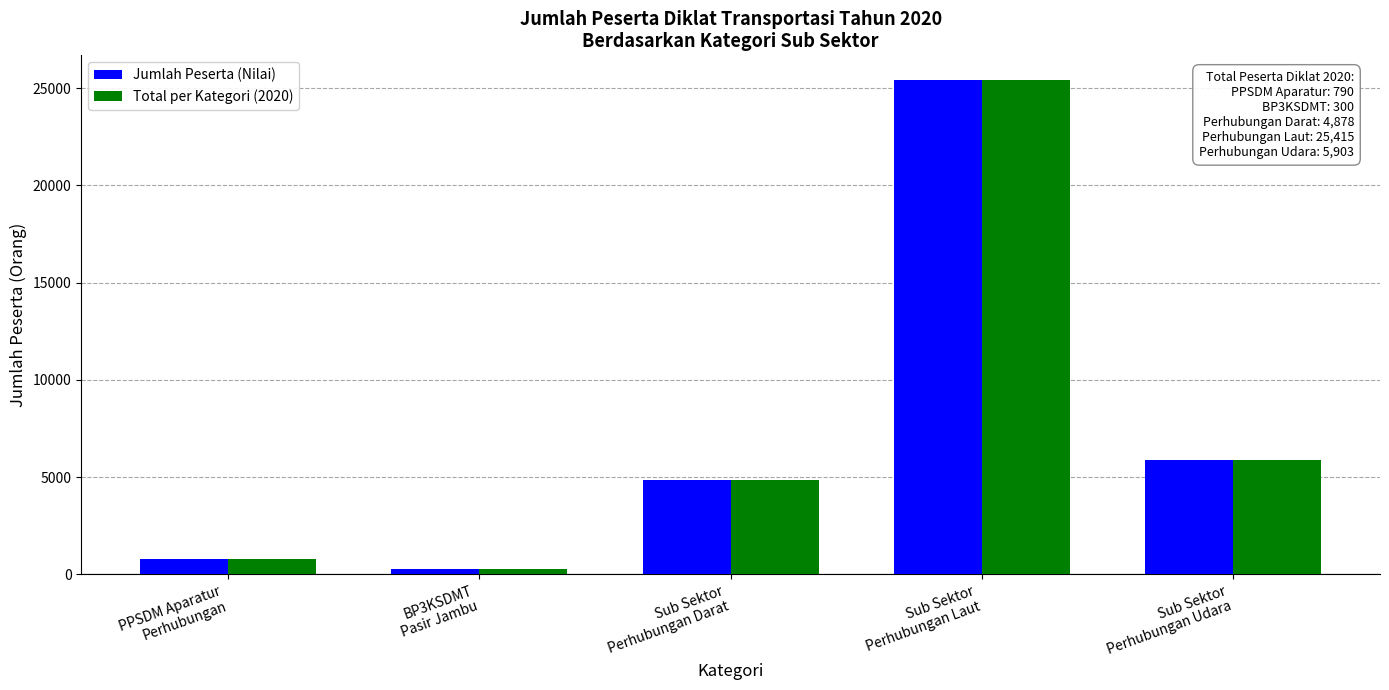

The Total per Kategori (2020) series shows 38941 at Sub Sektor
Perhubungan Laut. True or false?

False